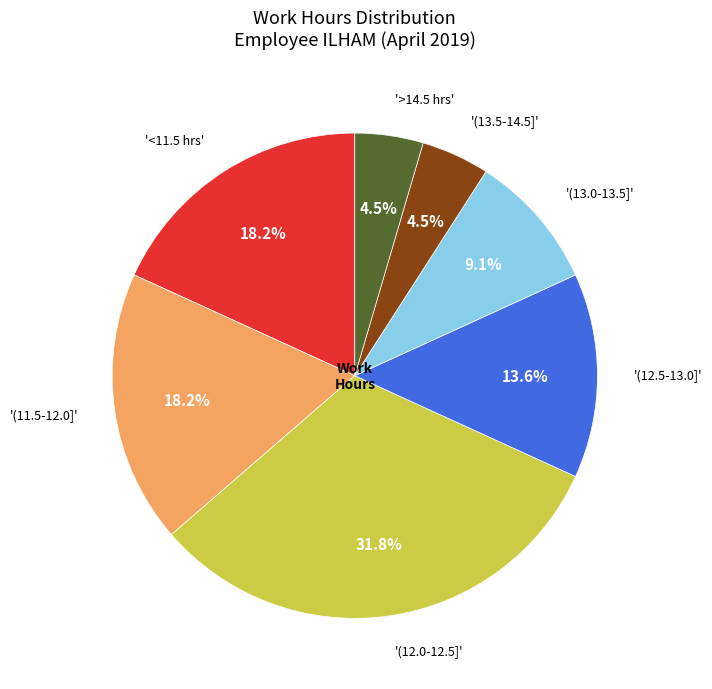

Does any single category account for the majority?

No